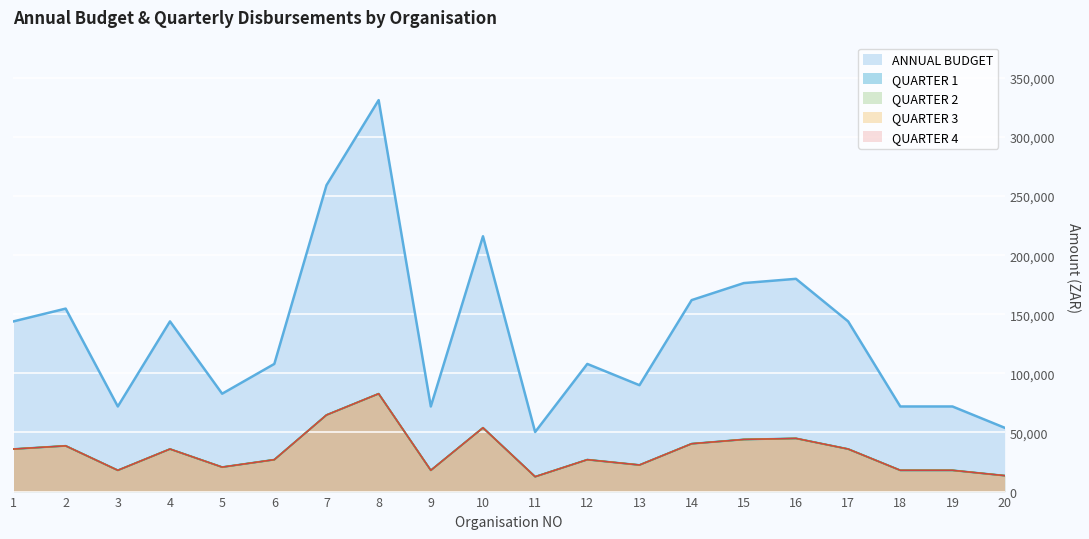

At which label is QUARTER 2 closest to 47700?

16